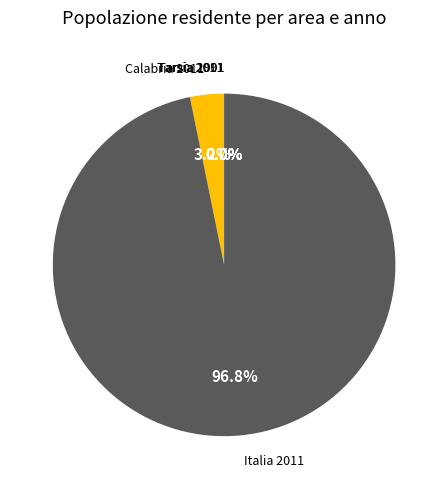

Is there any slice that represents more than half of the pie?

Yes